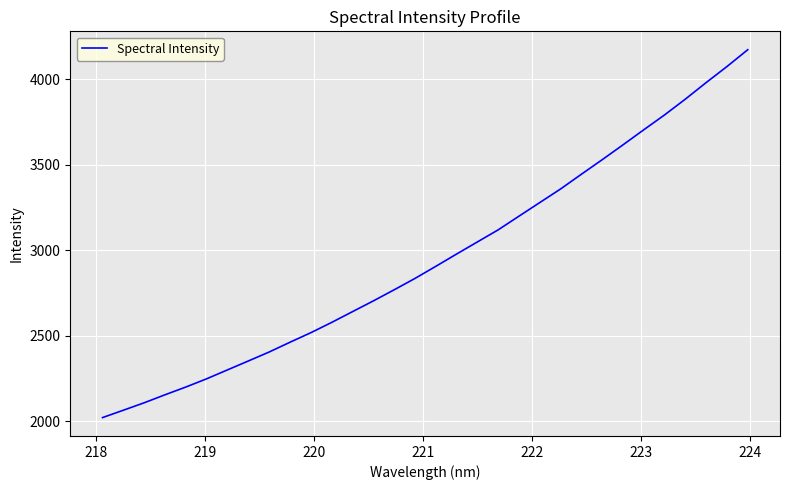

What is the maximum value shown in the chart?

4173.1